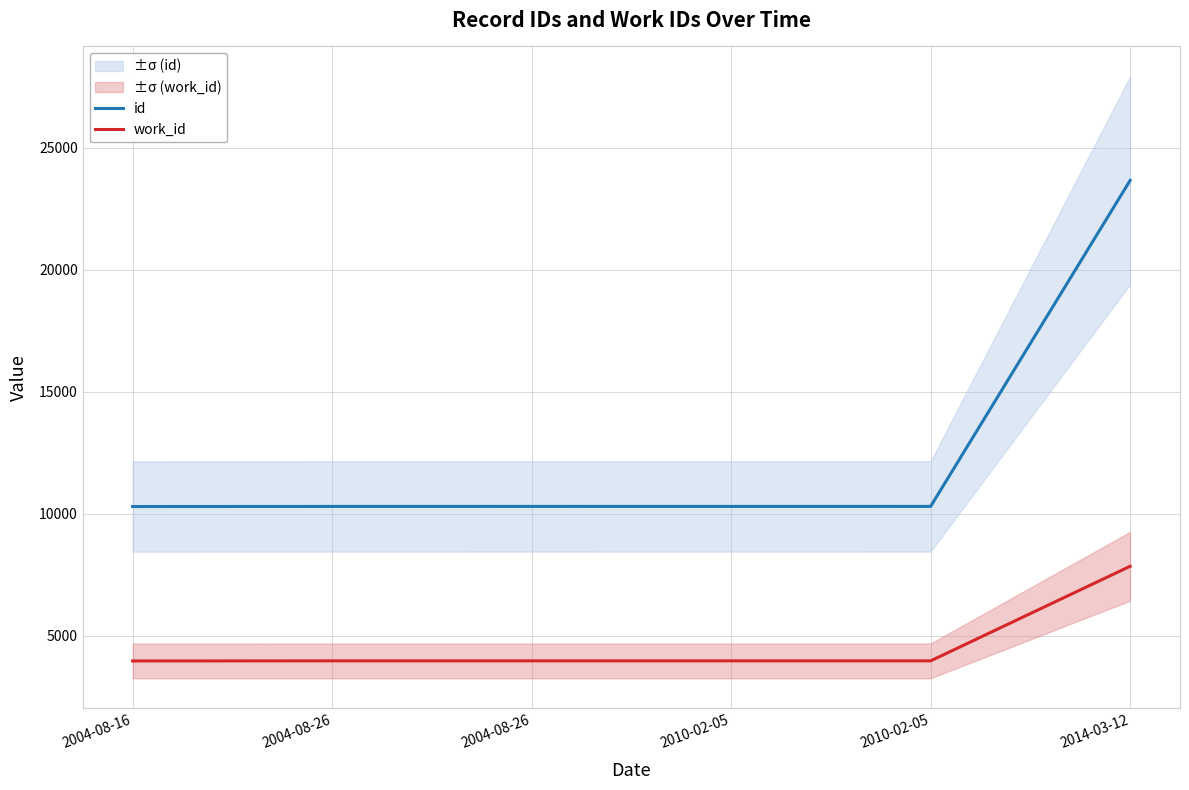

Which series changed the most between 2004-08-26 and 2004-08-26?

id